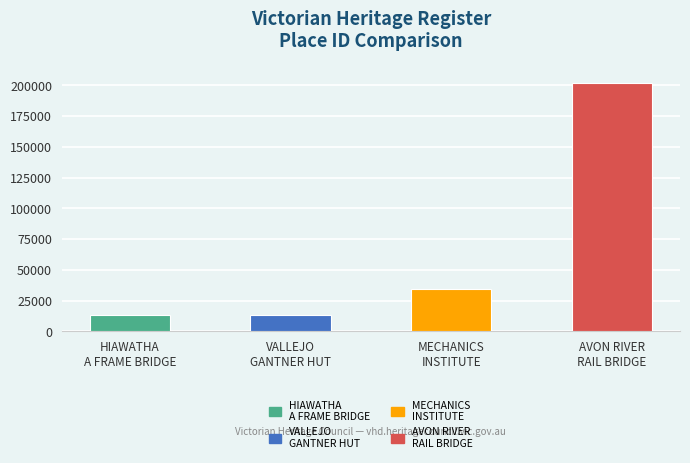

The value at MECHANICS
INSTITUTE is 46265. True or false?

False